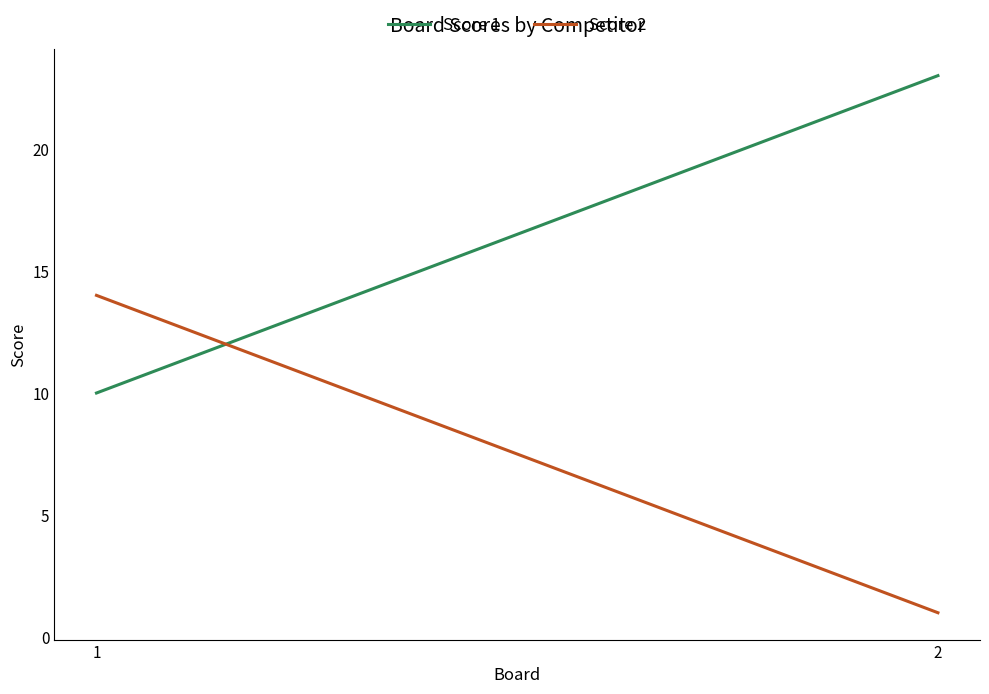

Rank the series by their average value, from highest to lowest.

Score 1, Score 2